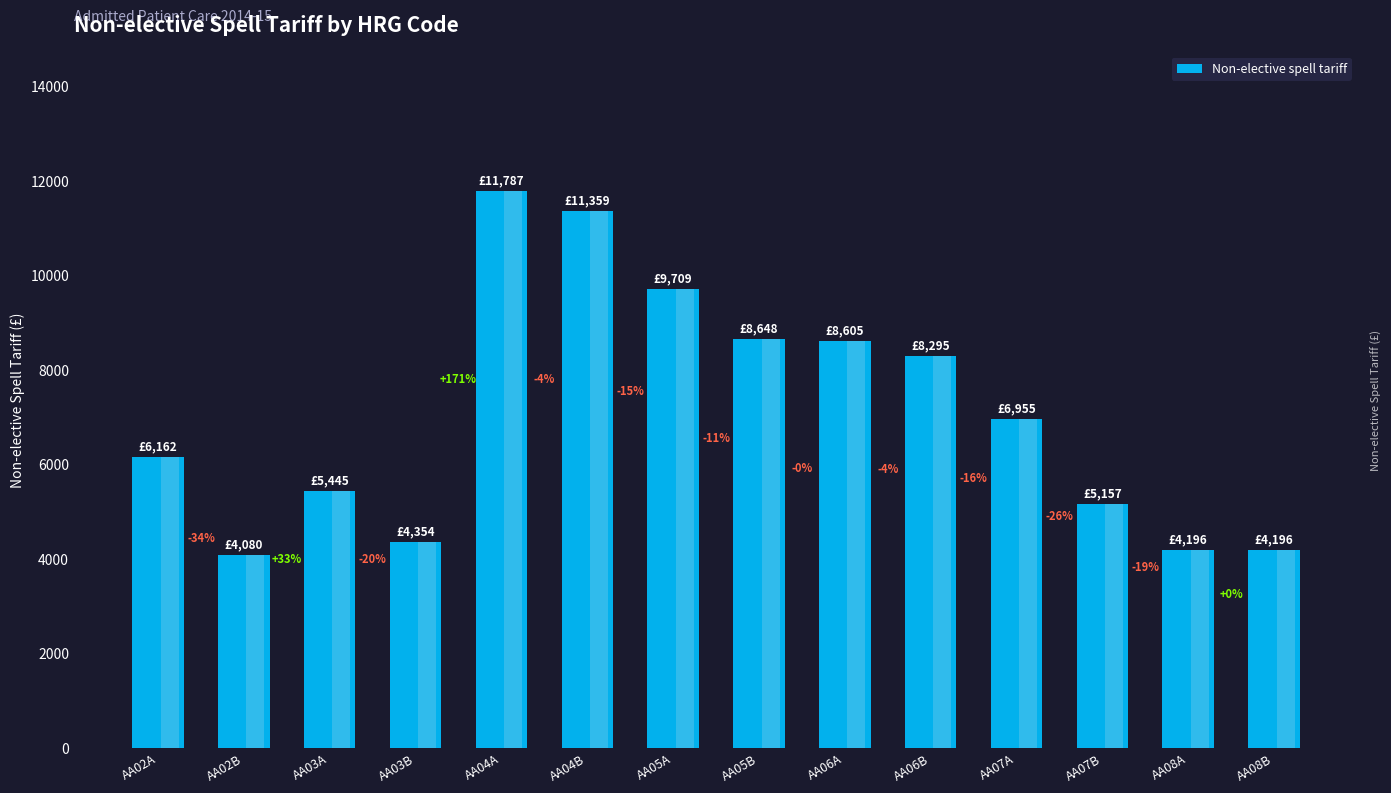

Are the bars horizontal?

No